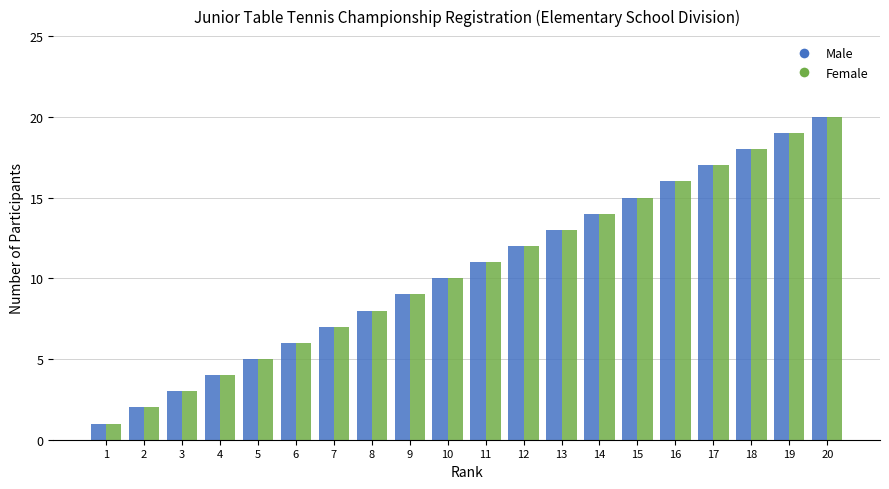

At which category is the sum across all series the highest?

20